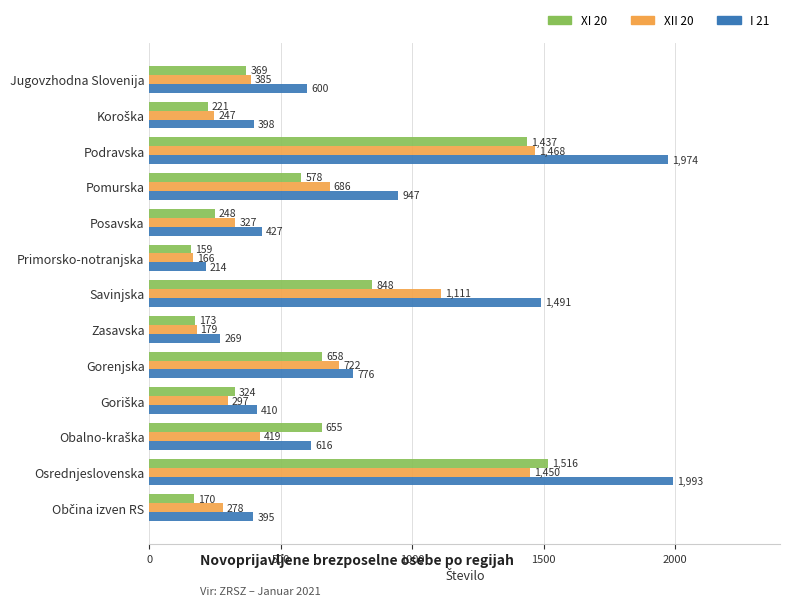

At how many categories does at least one series exceed 1754?

2